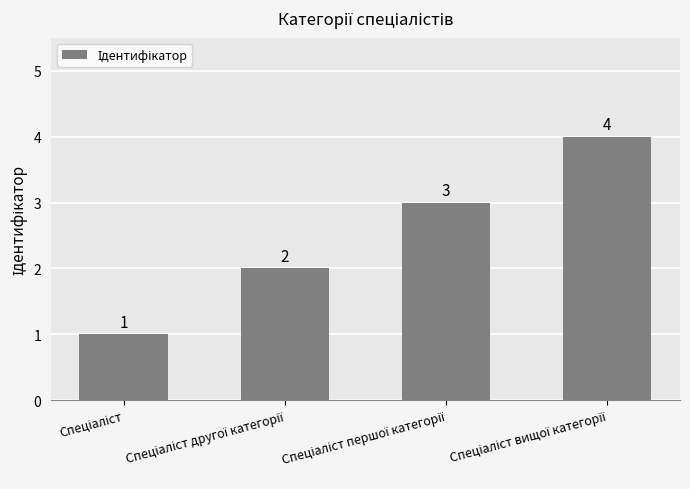

What is the maximum value shown in the chart?

4